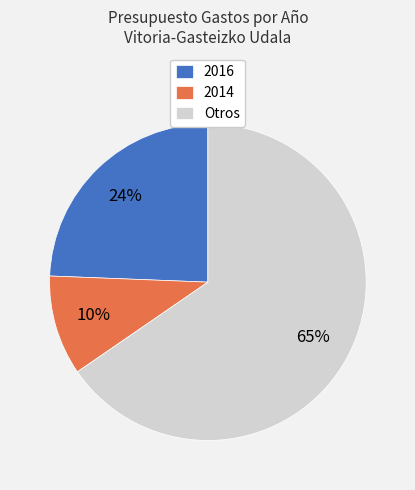

Is the sum of 2016 and 2014 greater than half?

No